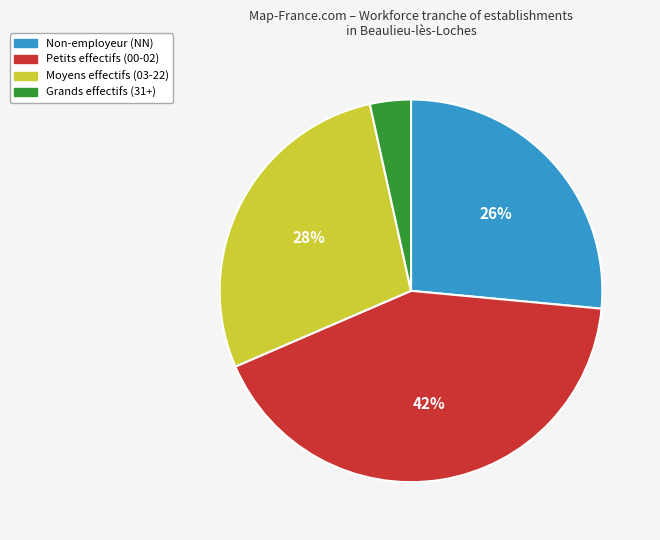

Is there a majority slice in this chart?

No